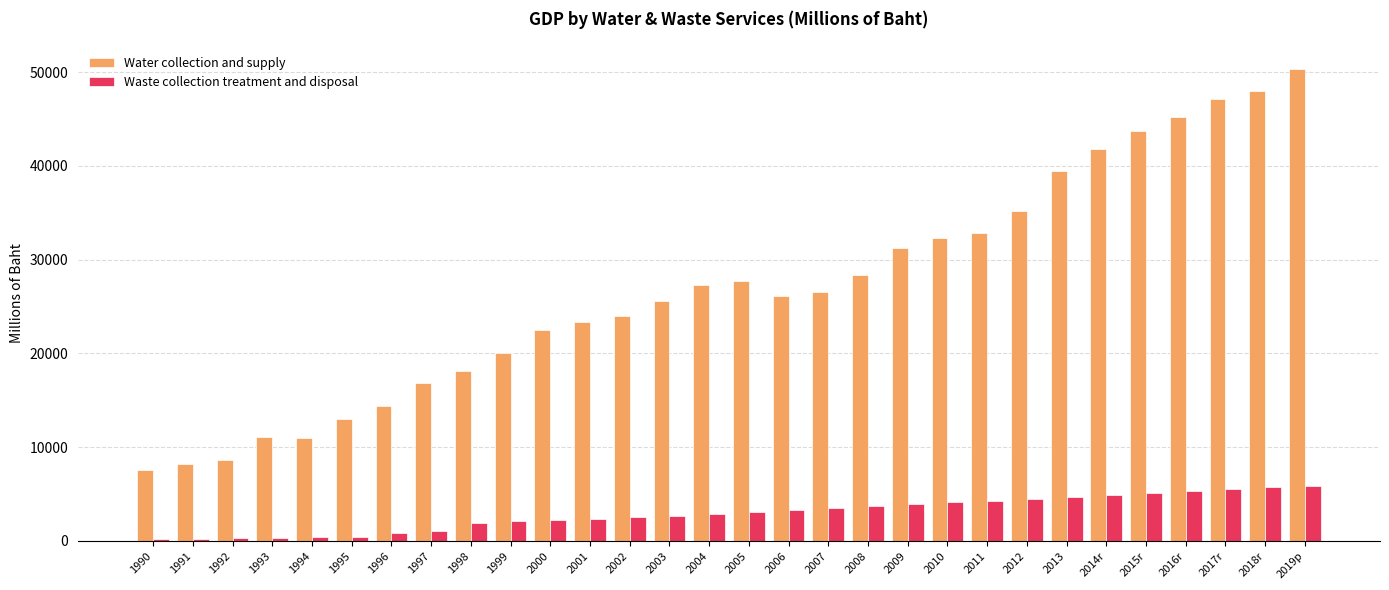

What is the value of the Waste collection treatment and disposal bar at the 11th from the left?

2200